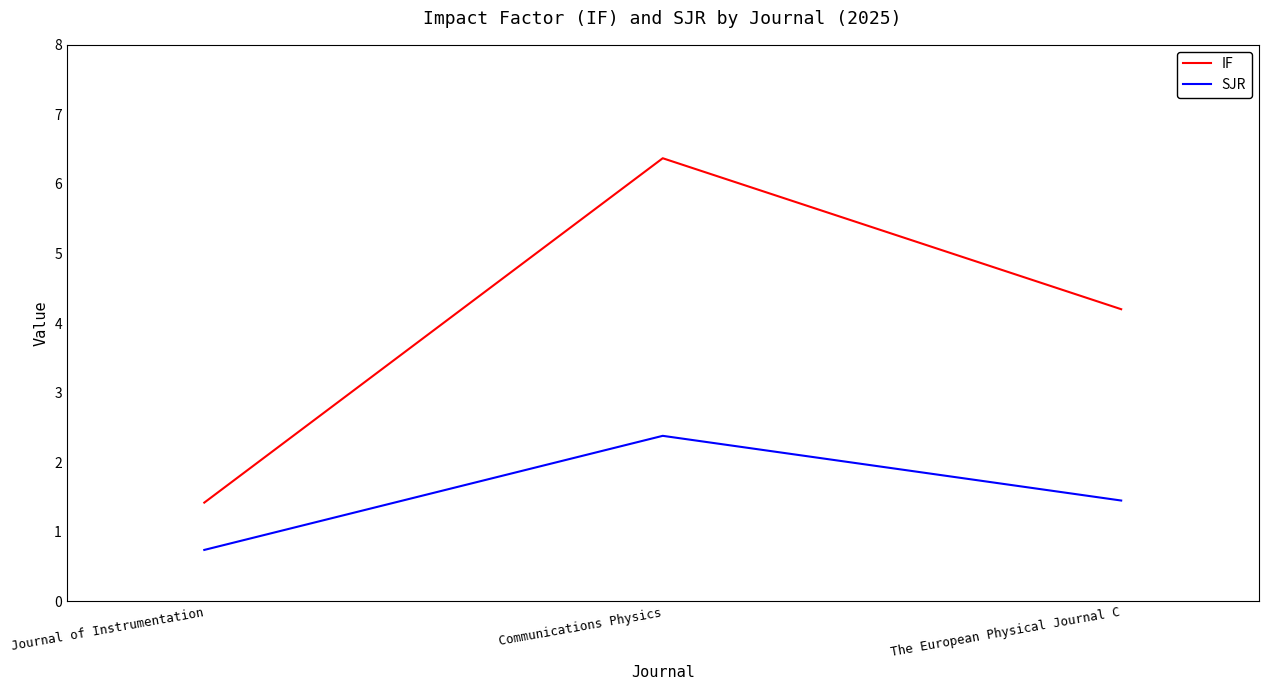

Which series has the largest total across all categories?

IF